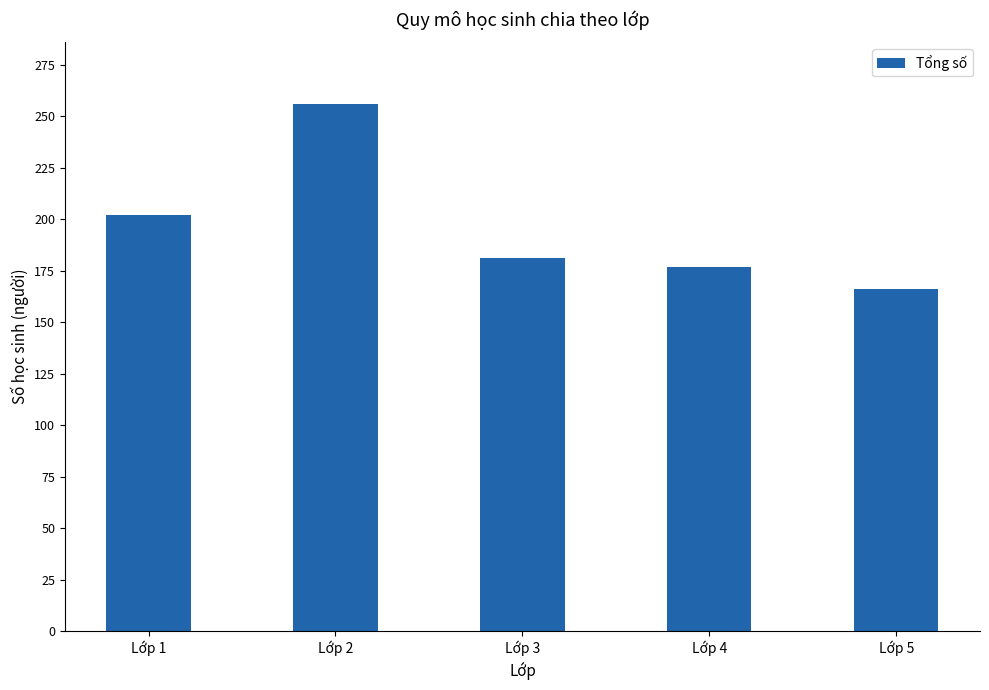

Which has a higher value, Lớp 2 or Lớp 5?

Lớp 2